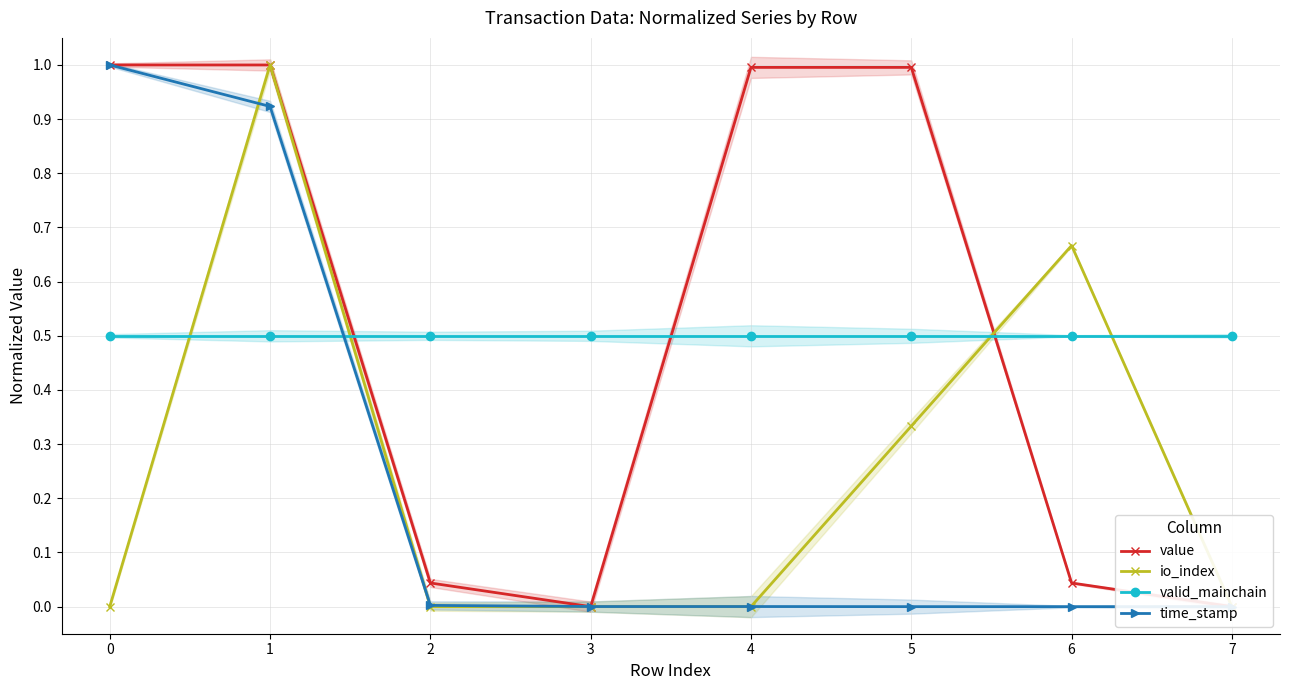

True or false: value and valid_mainchain cross at least once.

True